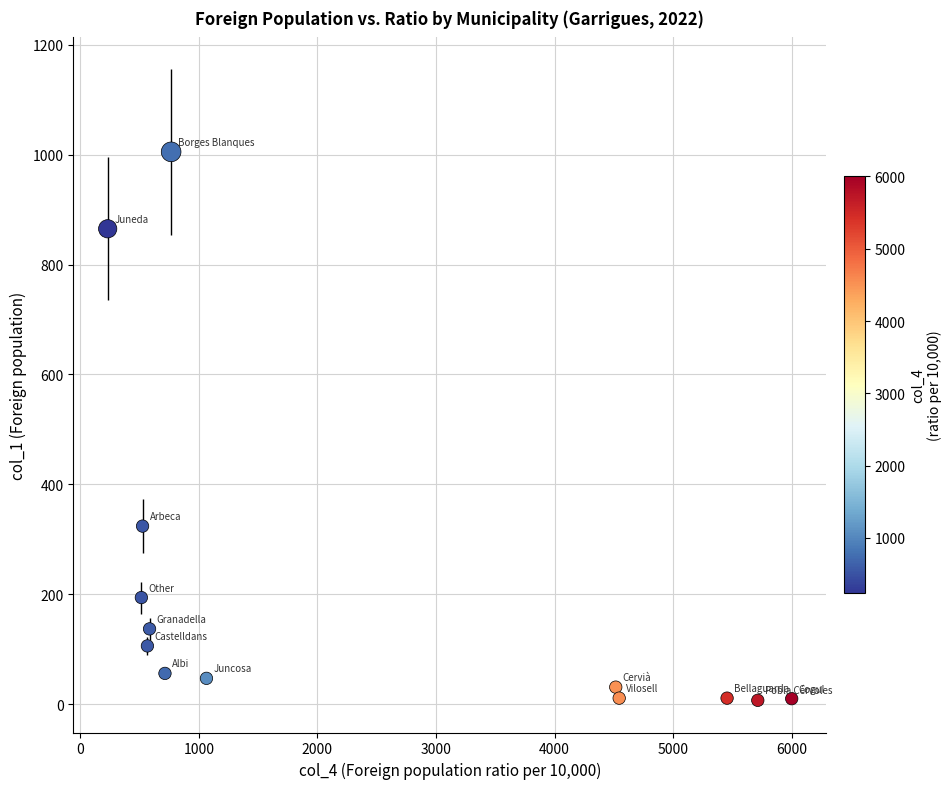

What is the range of X values (max minus min)?

5769